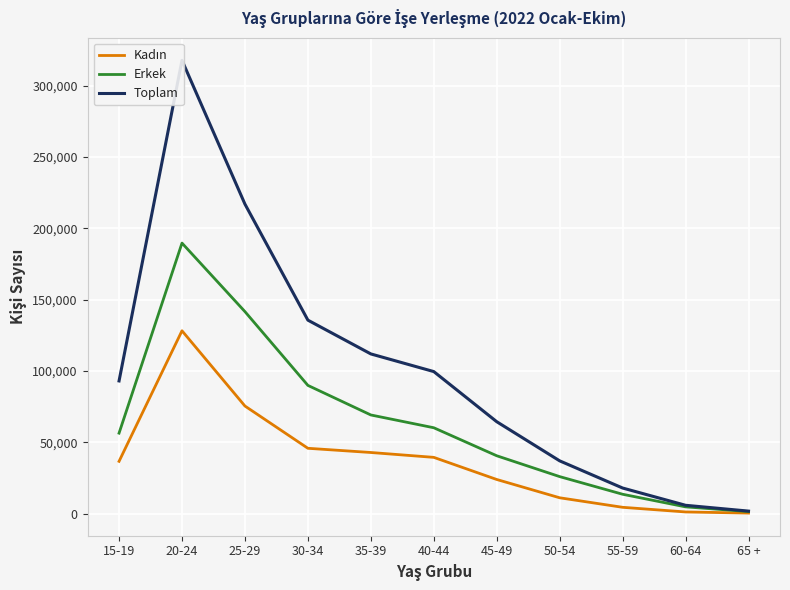

At which category is the sum across all series the highest?

20-24